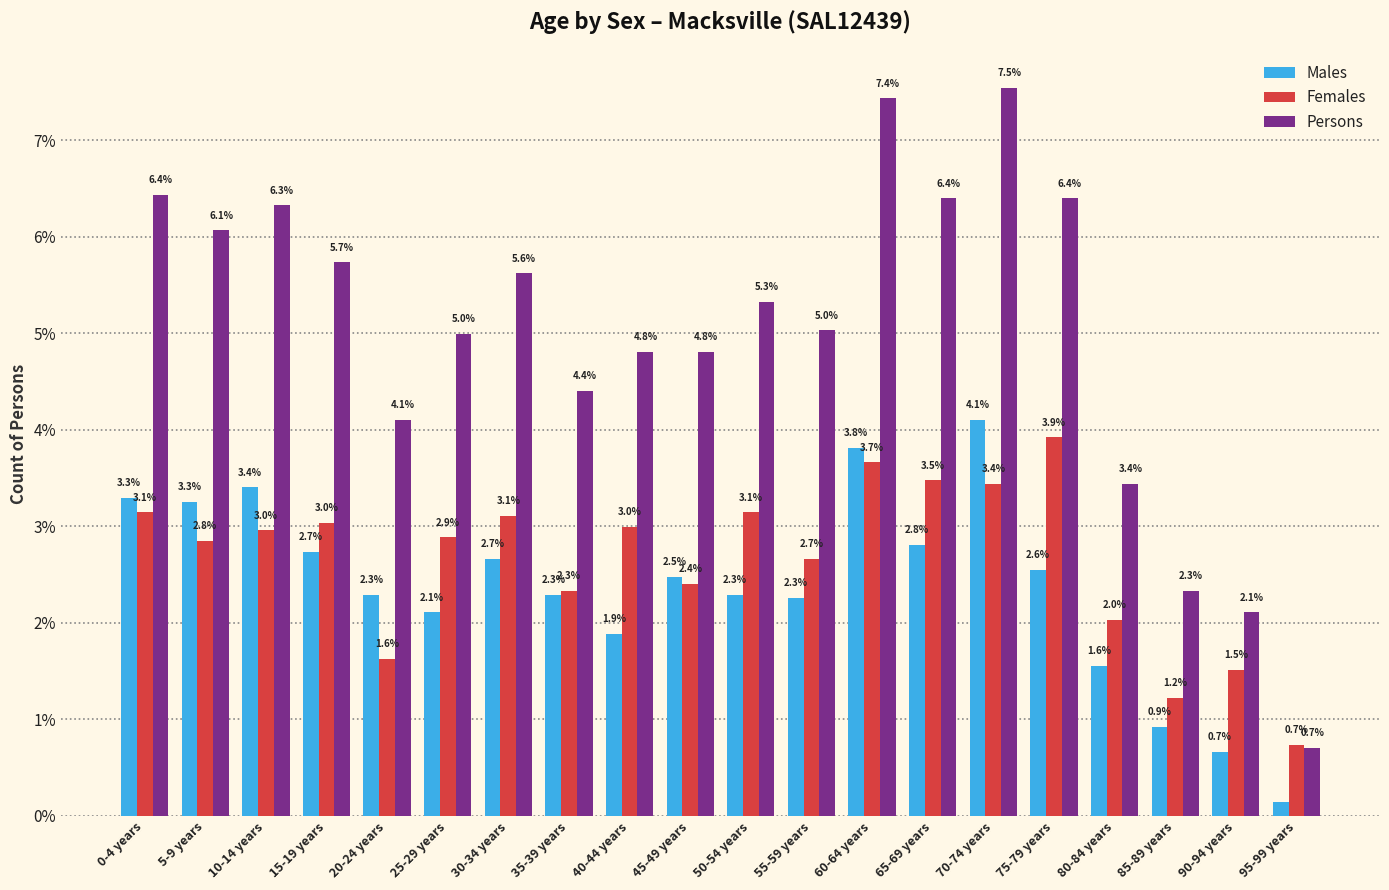

Count the number of categories in the chart.

20